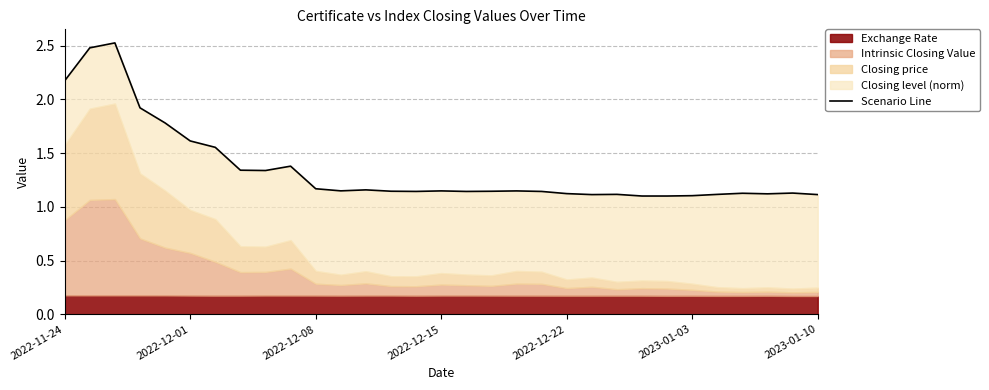

The chart shows a value of 1.2 at 12. True or false?

True